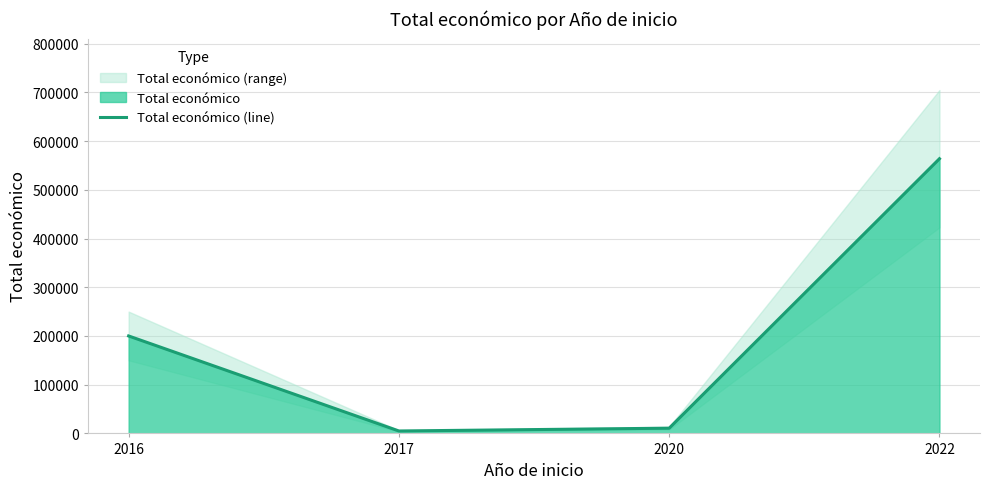

How many interior local valleys (lower than both neighbors) does the data have?

1